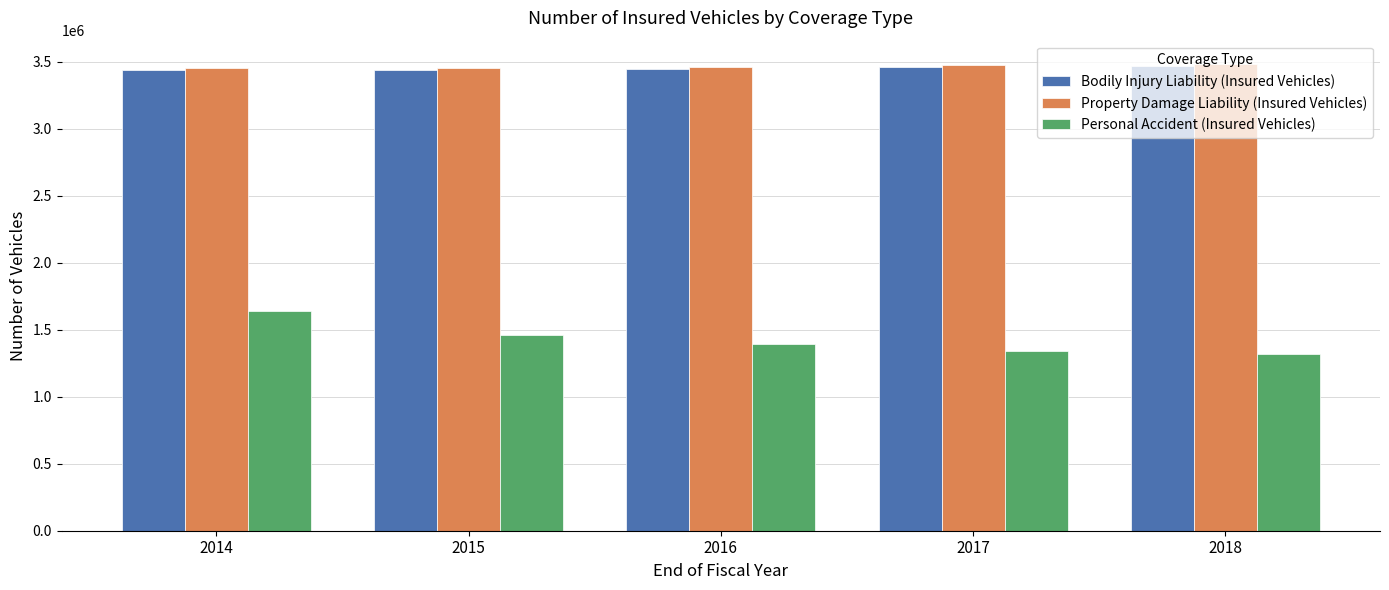

Which series has the widest spread of values?

Personal Accident (Insured Vehicles)